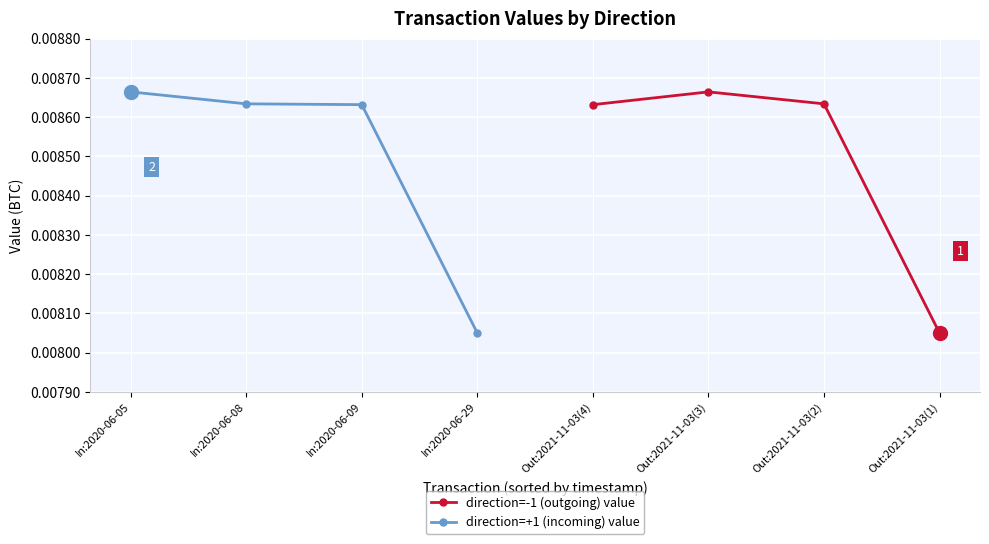

In direction=-1 (outgoing) value, how many points are higher than both neighbors (excluding endpoints)?

1